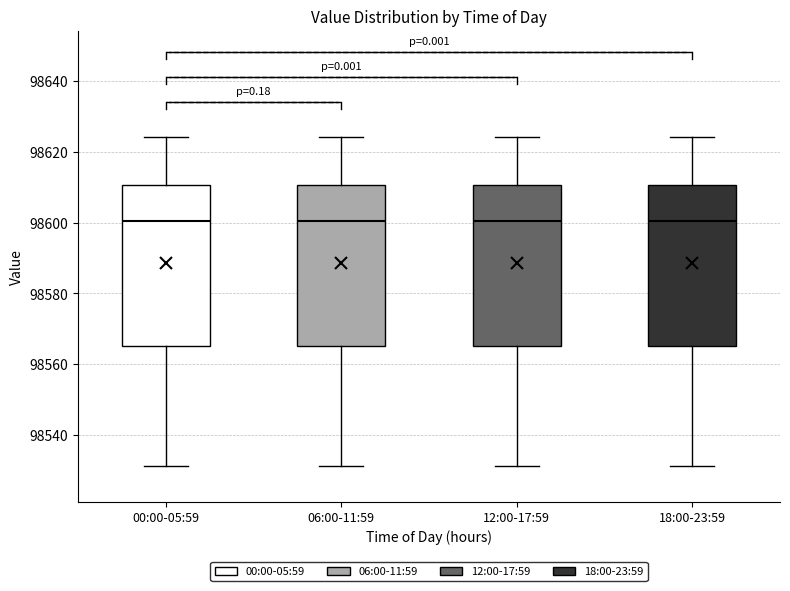

Reading left to right, read every box against the y-axis: the position of its median line, the range the box covers, and the ends of its whiskers. The values are not printed on the chart, so give them approximately, as read against the axis.

00:00-05:59: median 98600, box 98566 to 98610, whiskers 98532 to 98624
06:00-11:59: median 98600, box 98566 to 98610, whiskers 98532 to 98624
12:00-17:59: median 98600, box 98566 to 98610, whiskers 98532 to 98624
18:00-23:59: median 98600, box 98566 to 98610, whiskers 98532 to 98624